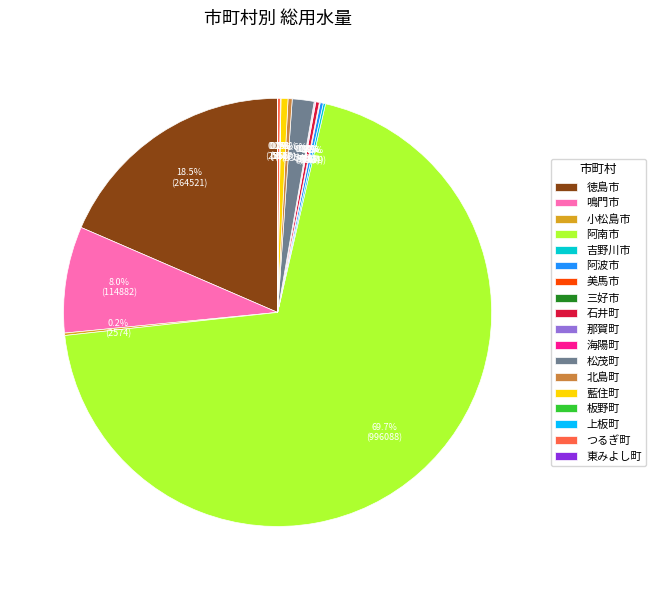

What is the majority slice?

阿南市